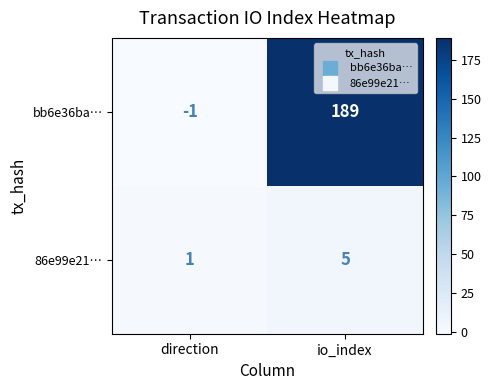

Is the value of 86e99e21… at direction greater than the value of bb6e36ba… at direction?

Yes